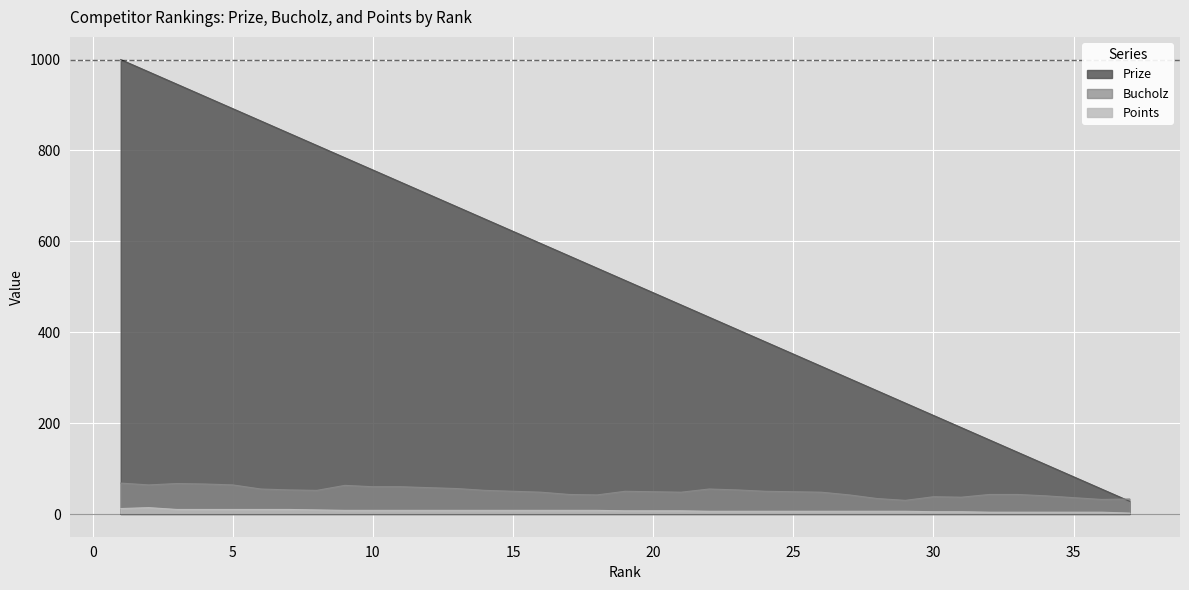

How many lines are shown in the chart?

3